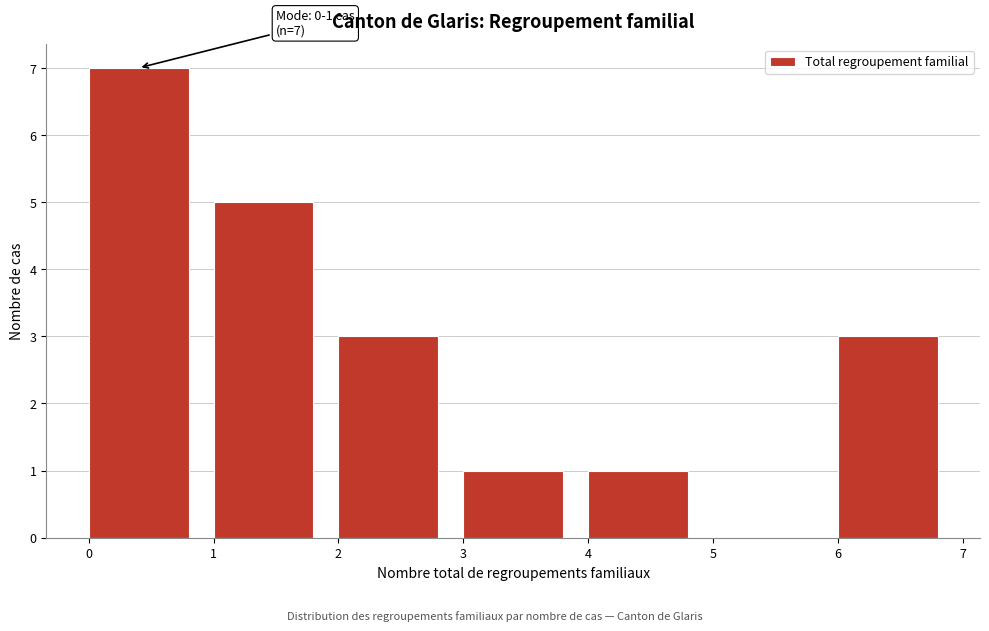

Over which range of the x-axis is the bar tallest?

0 to 1